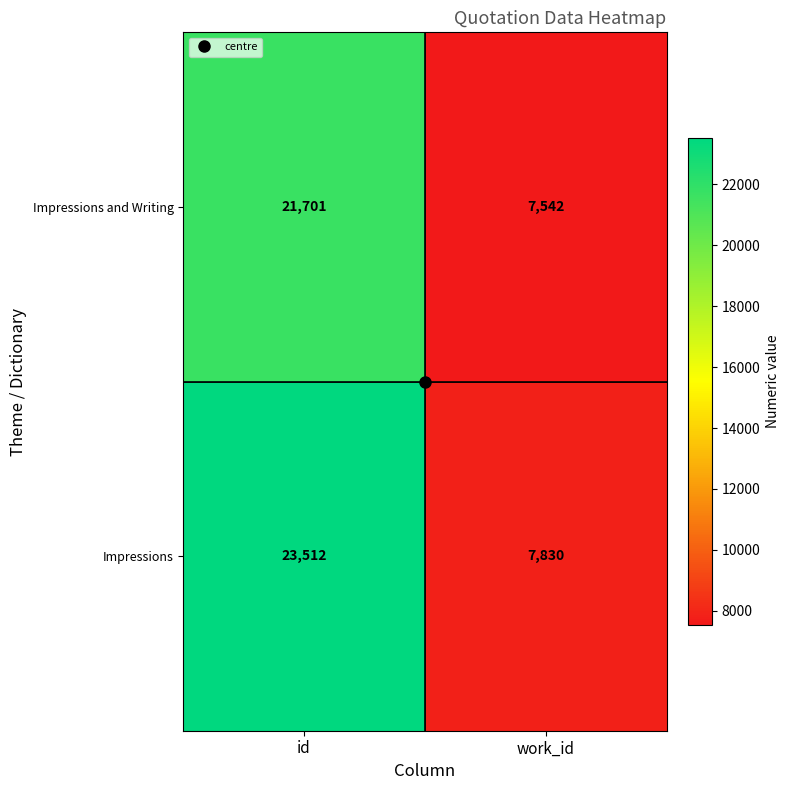

True or false: Impressions and Writing has a value of 37799 at id.

False